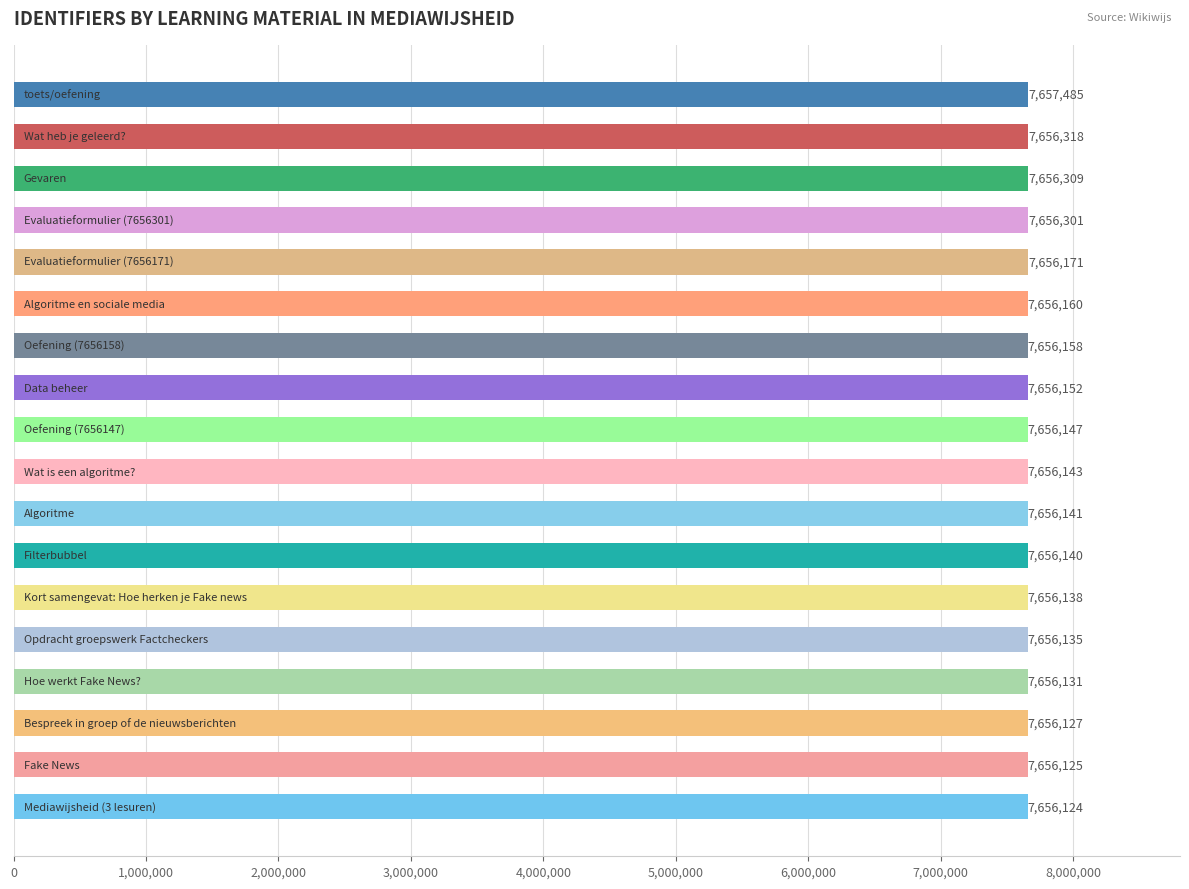

What is the difference between the second highest and minimum values?

194